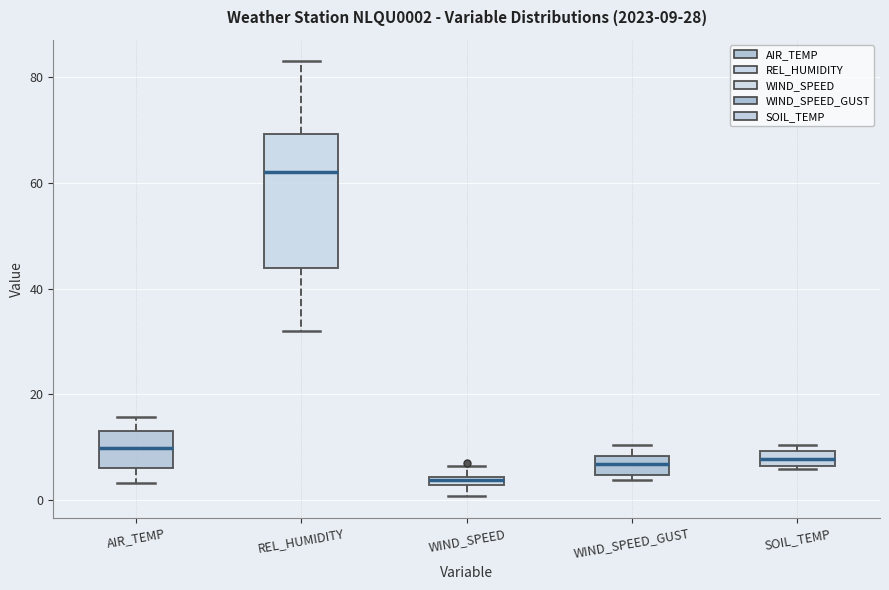

Comparing the boxes themselves (not the whiskers), which one is the tallest?

REL_HUMIDITY